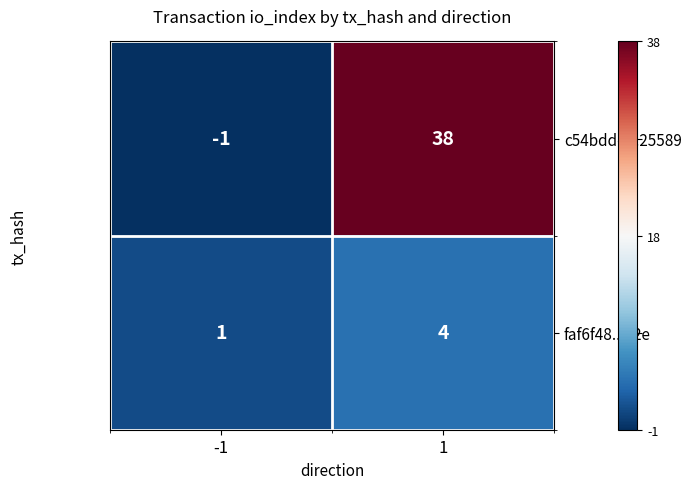

Reading left to right, list all the values displayed in this chart.

c54bddd...25589: -1=-1	1=38
faf6f48...32e: -1=1	1=4